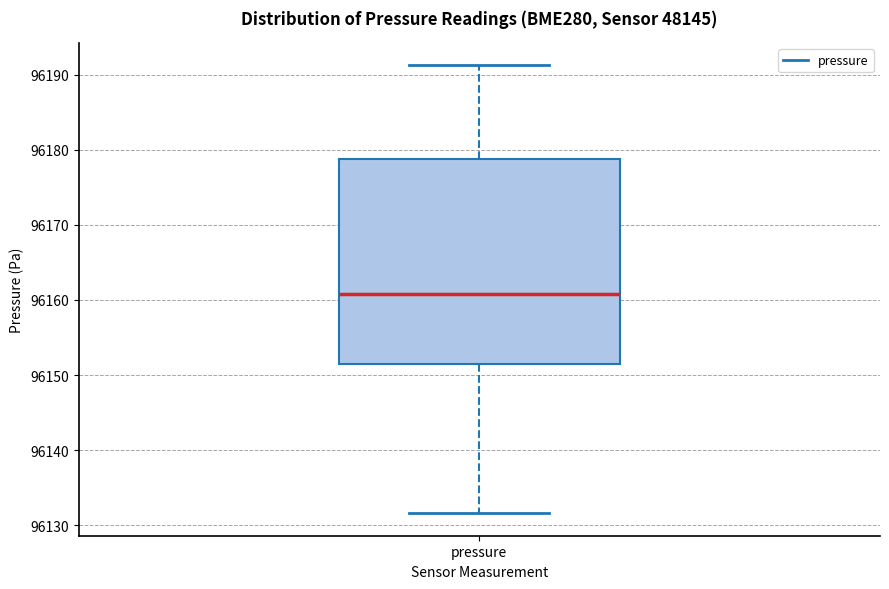

Where does the median line of the box for pressure sit on the y-axis? The values are not printed on the chart, so give them approximately, as read against the axis.

96161